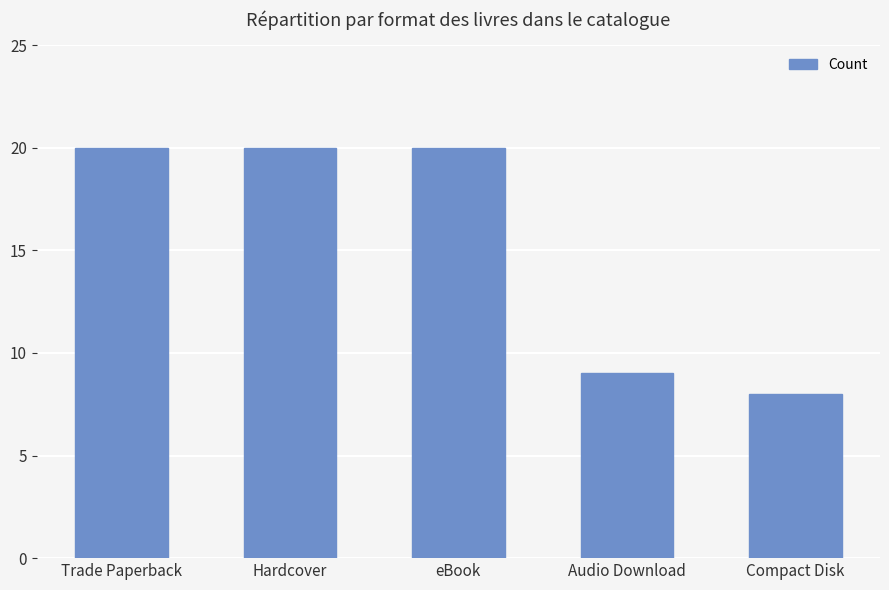

What is the sum of the values at Compact Disk and Trade Paperback?

28